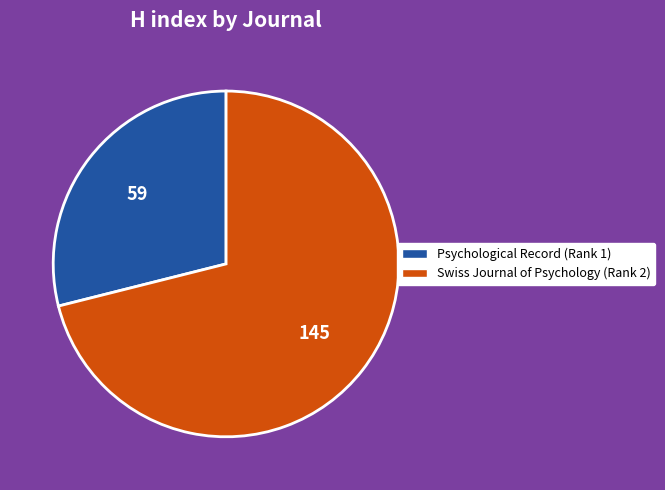

Count the number of slices in the pie.

2